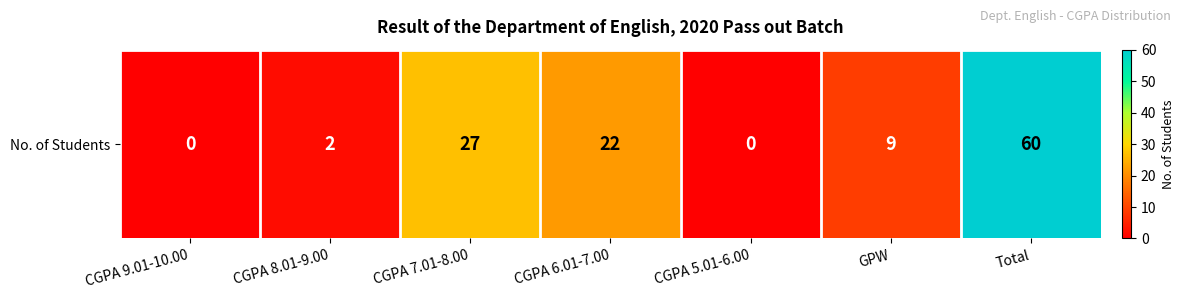

List the labels in order of value, largest first.

Total, CGPA 7.01-8.00, CGPA 6.01-7.00, GPW, CGPA 8.01-9.00, CGPA 9.01-10.00, CGPA 5.01-6.00